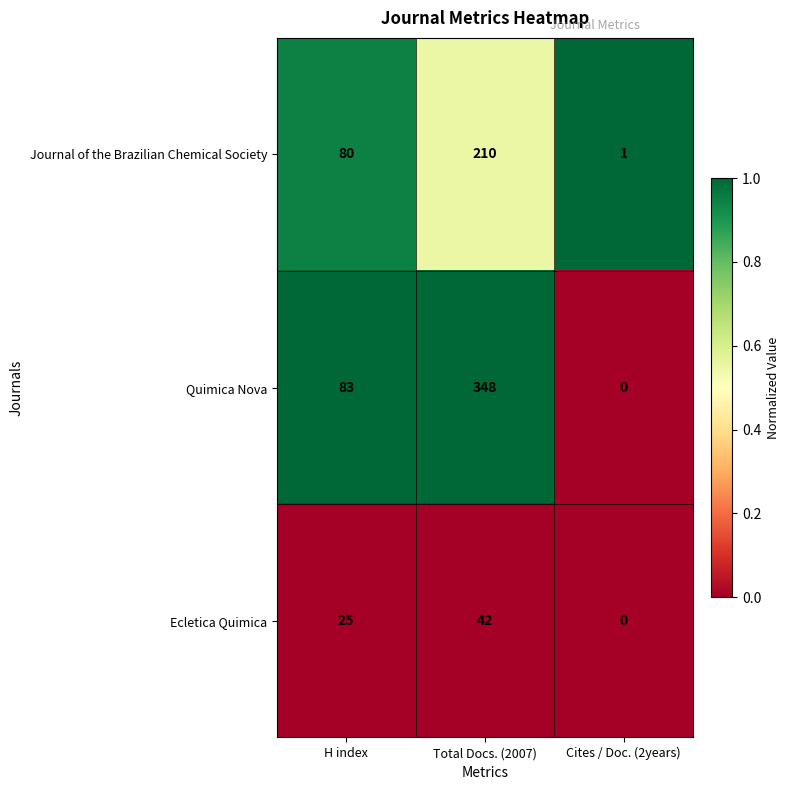

True or false: Ecletica Quimica has a value of 21 at Total Docs. (2007).

False